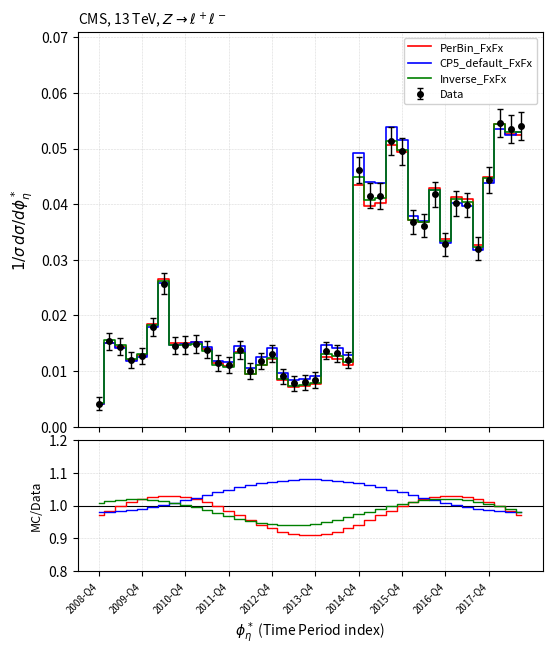

Which has a higher value, 14 or 2010-Q4?

2010-Q4